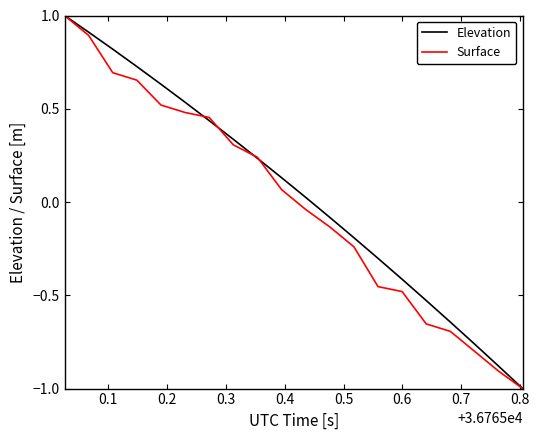

True or false: Surface has more than 0 points higher than both neighbors.

False